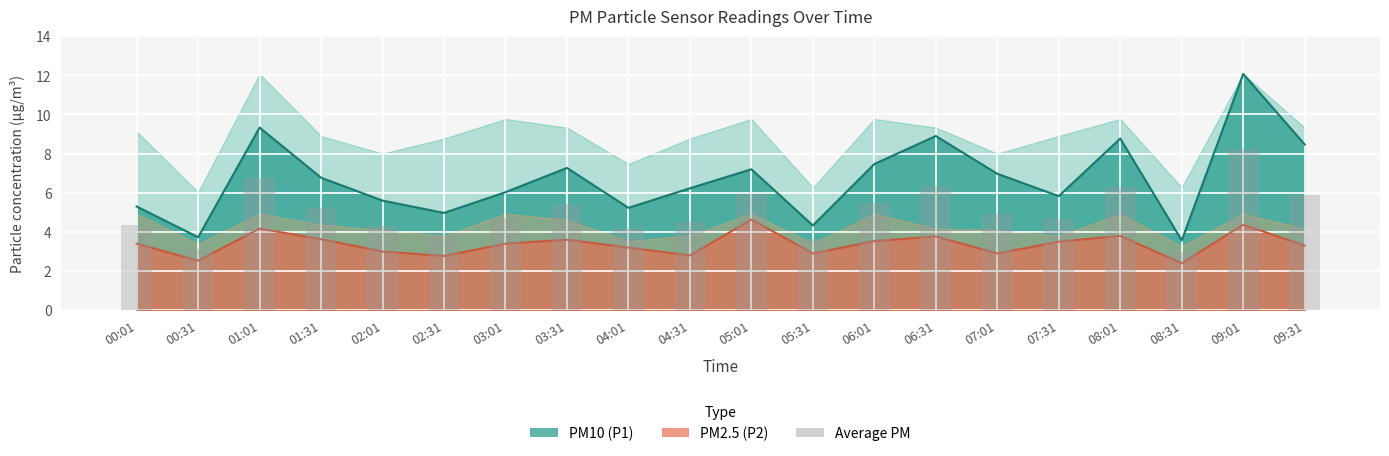

What is the average value?

5.0